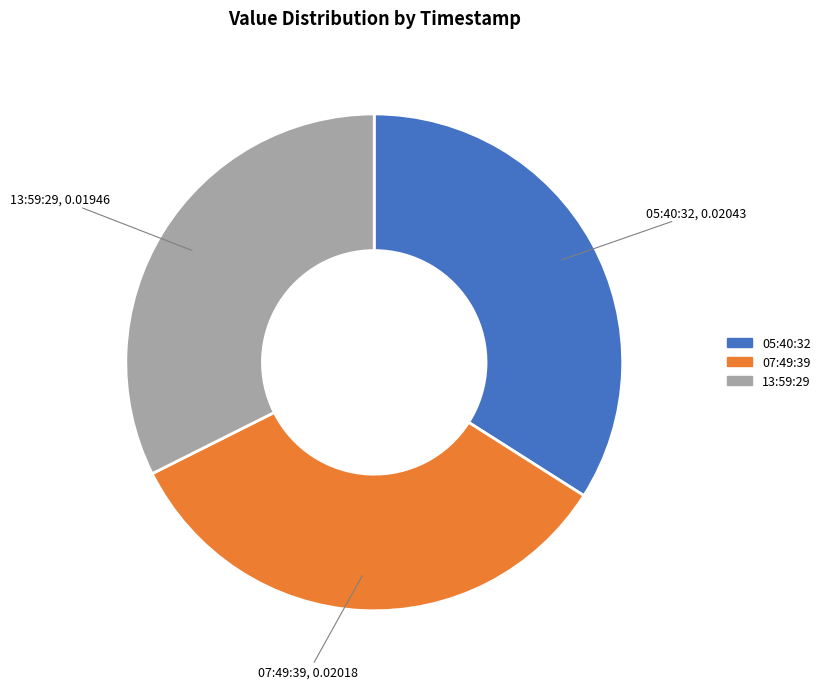

Does any single category account for the majority?

No